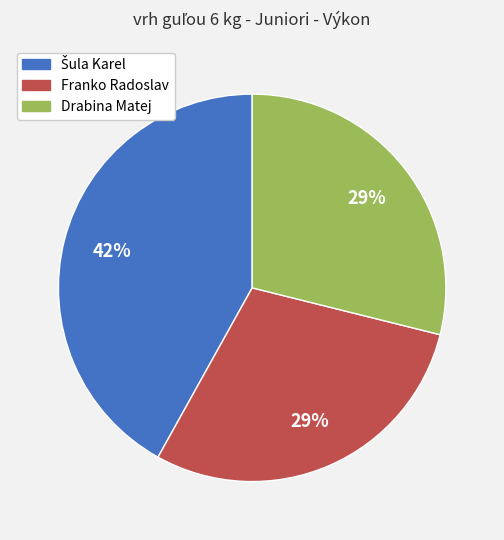

What percentage is the Drabina Matej slice, to the nearest percent?

29%